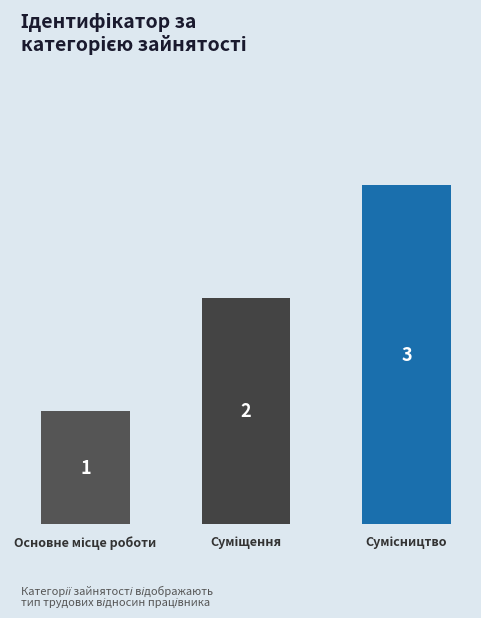

What is the difference between the maximum and minimum values?

2